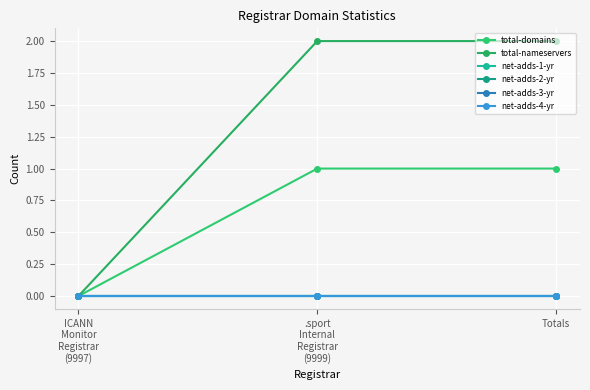

What is the value of the total-domains point at the 3rd from the left?

1